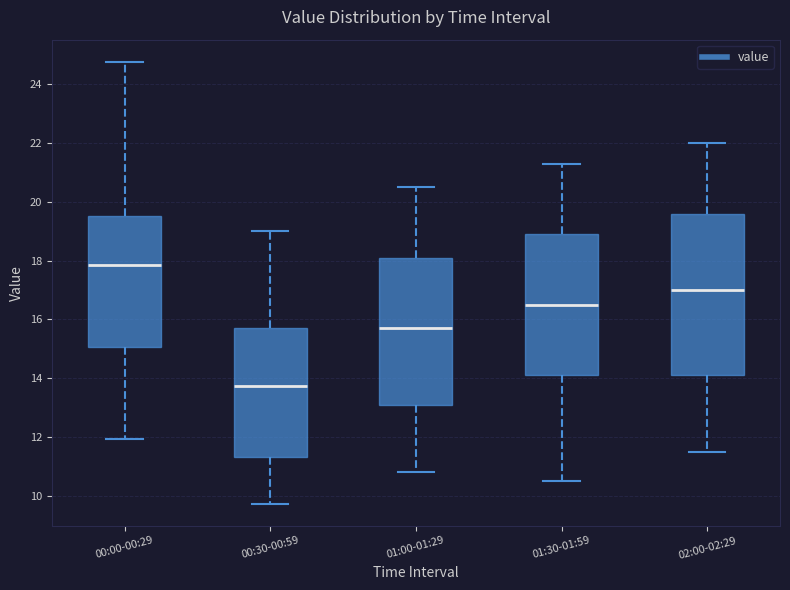

Which box's median line is the highest?

00:00-00:29